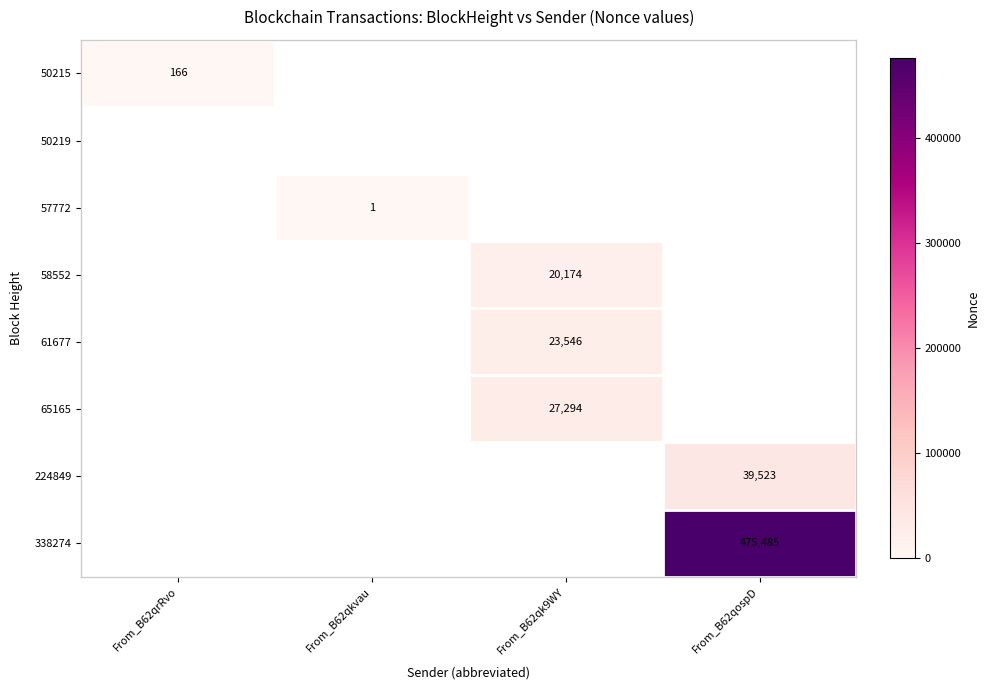

The 58552 series shows 20174 at From_B62qk9WY. True or false?

True